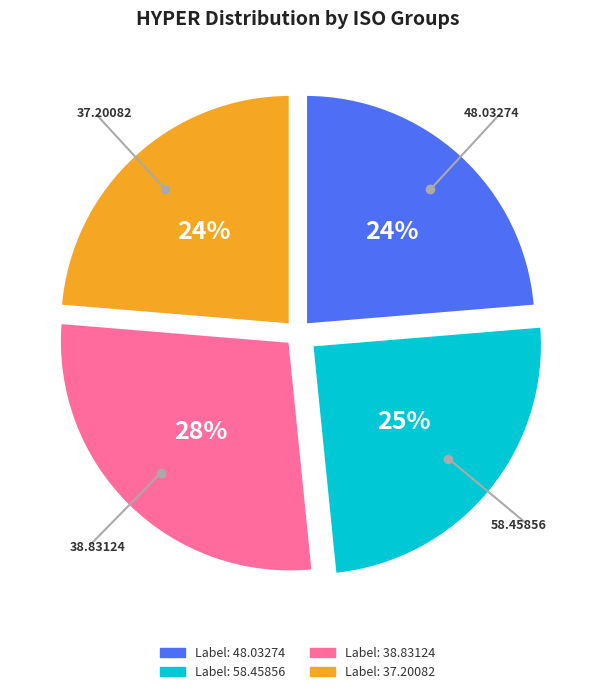

Is there a majority slice in this chart?

No